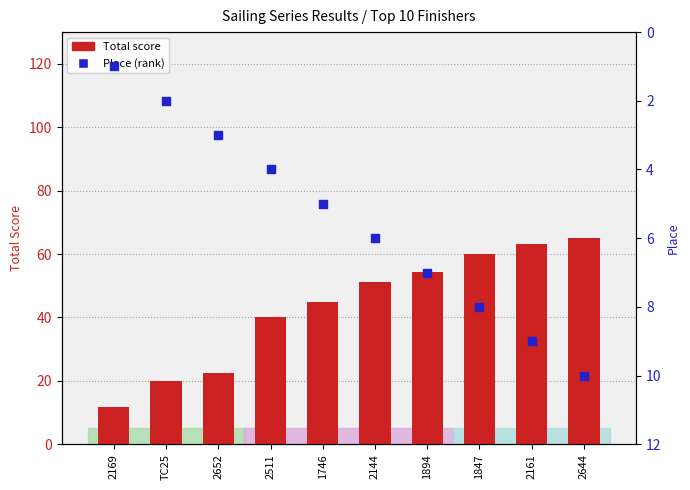

What is the total value across all series at 2511?

44.0